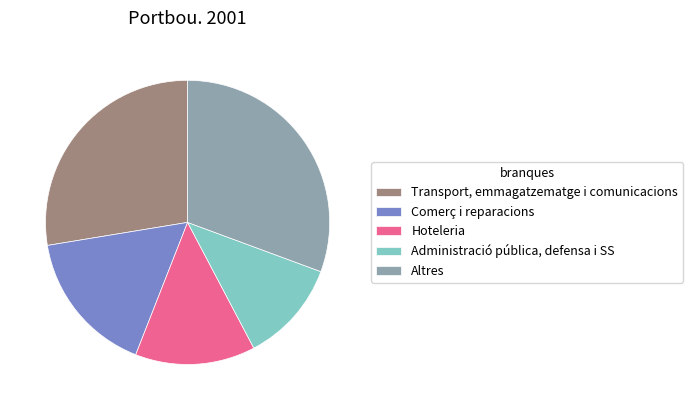

Is there a majority slice in this chart?

No